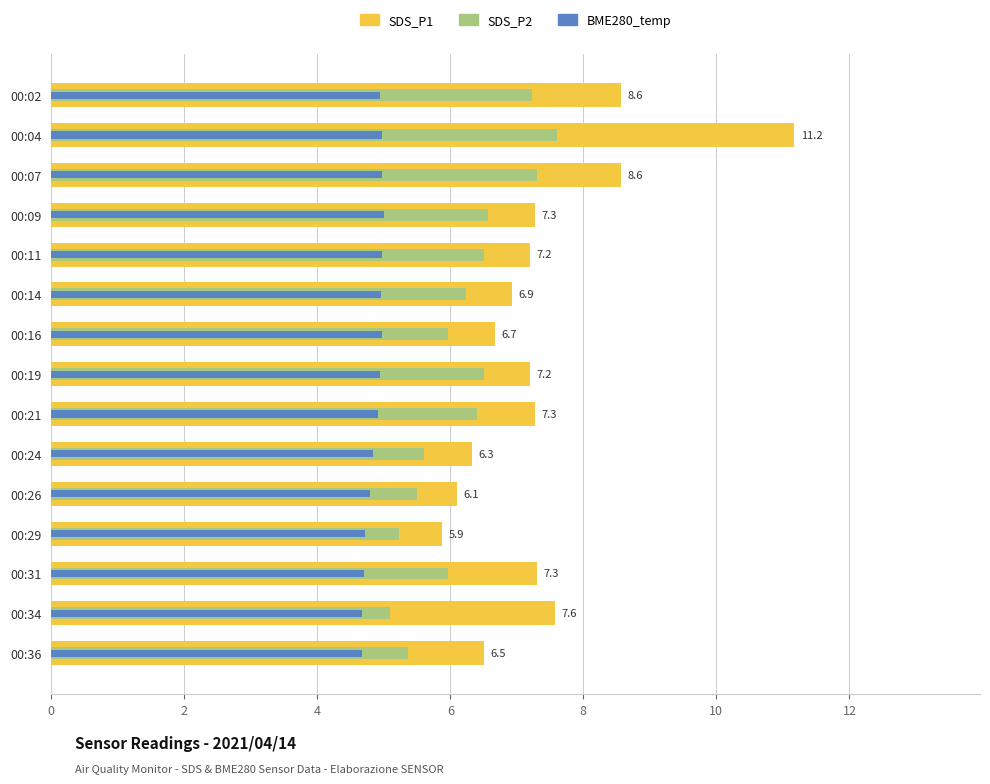

What is the difference between the SDS_P2 values at 00:34 and 00:11?

1.4